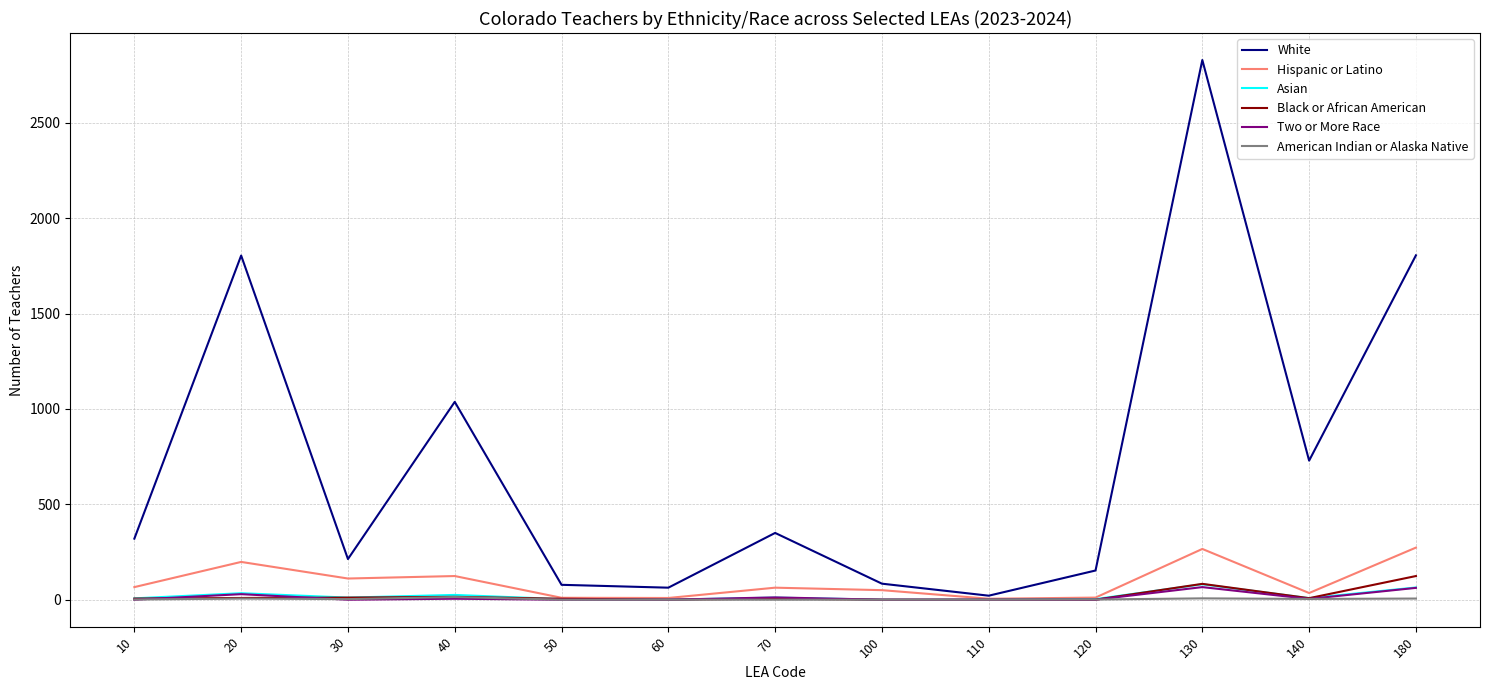

At how many categories does at least one series exceed 2188?

1